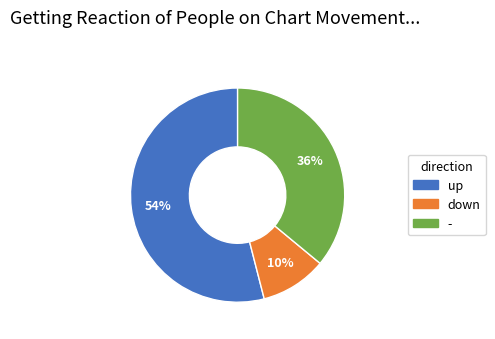

Count the number of slices in the pie.

3